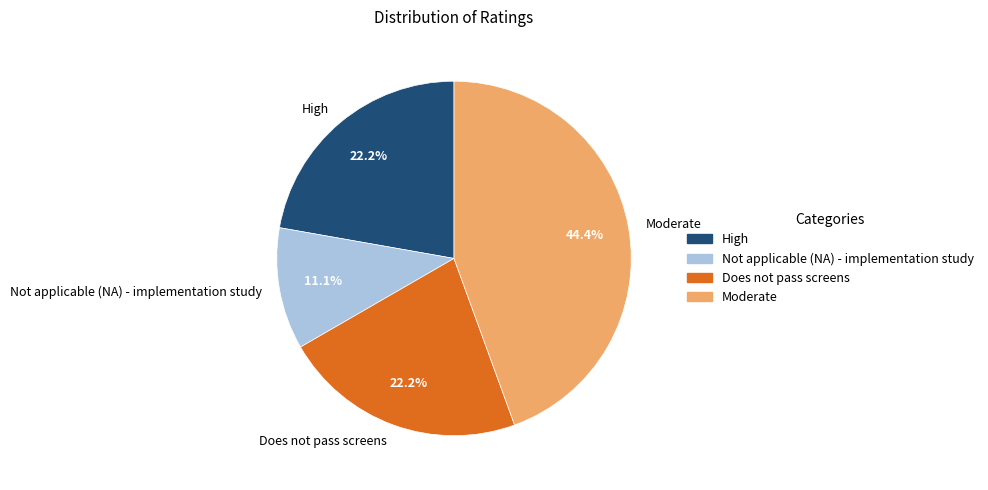

Does High account for over 50% of the chart?

No